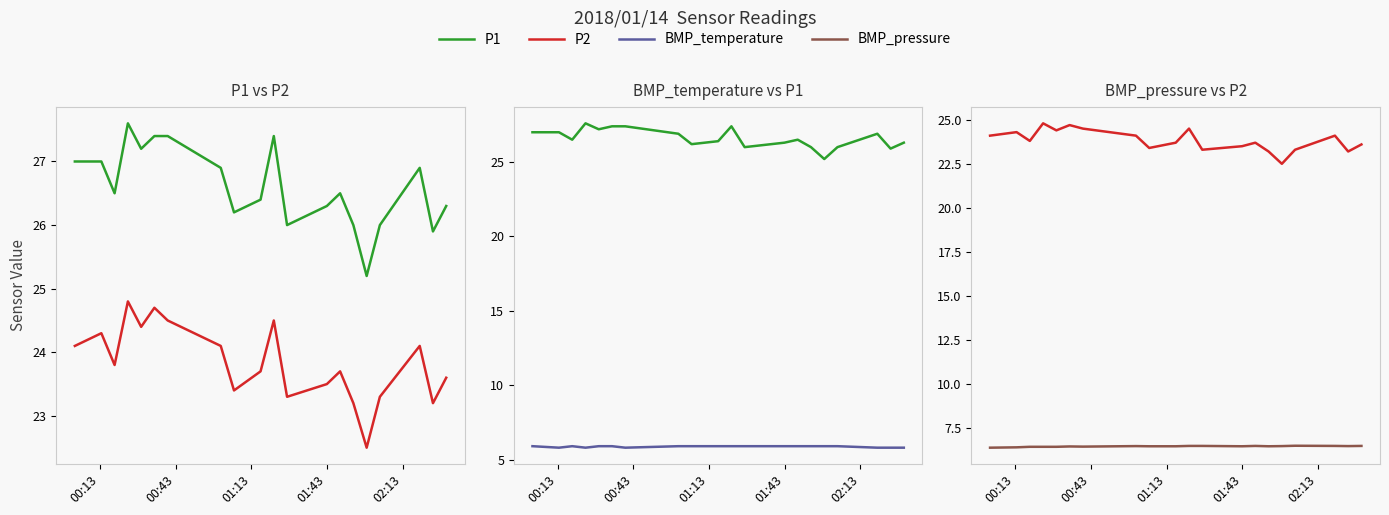

What is the label of the 18th point from the right?

01:13